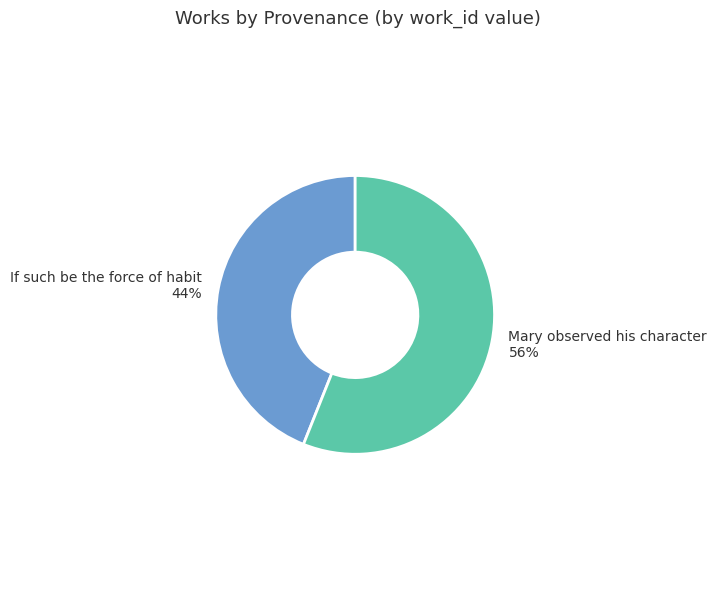

To the nearest percent, what portion does If such be the force of habit represent?

44%